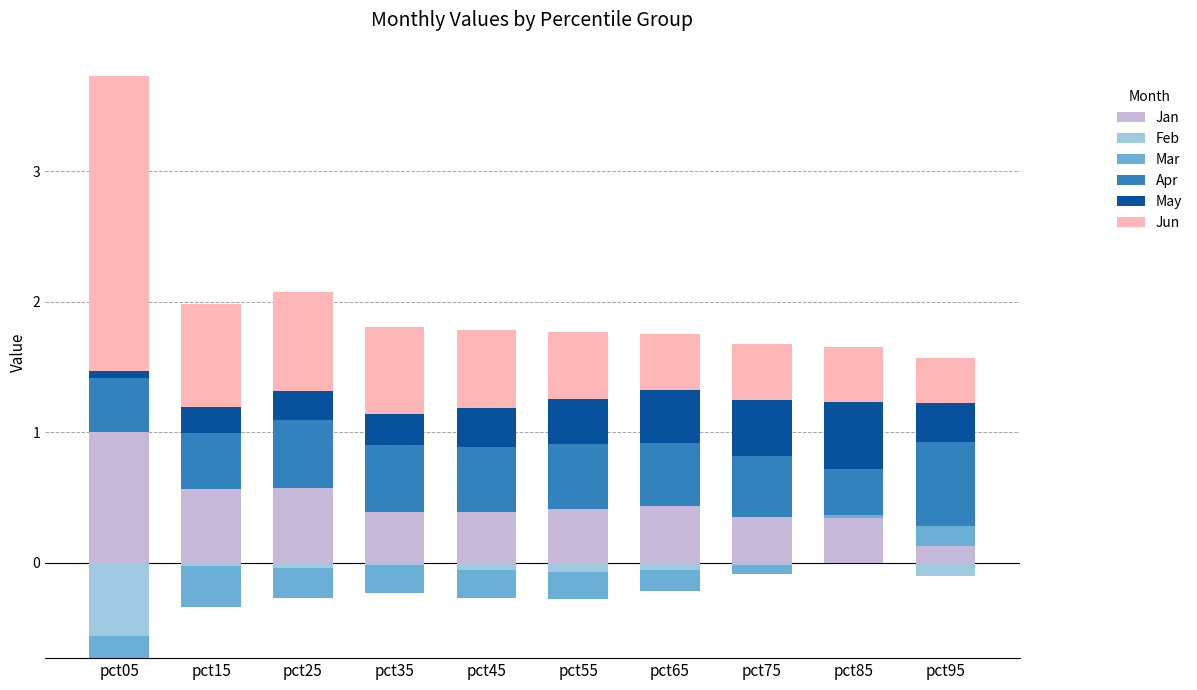

Is the value of Feb at pct75 greater than the value of Apr at pct15?

No